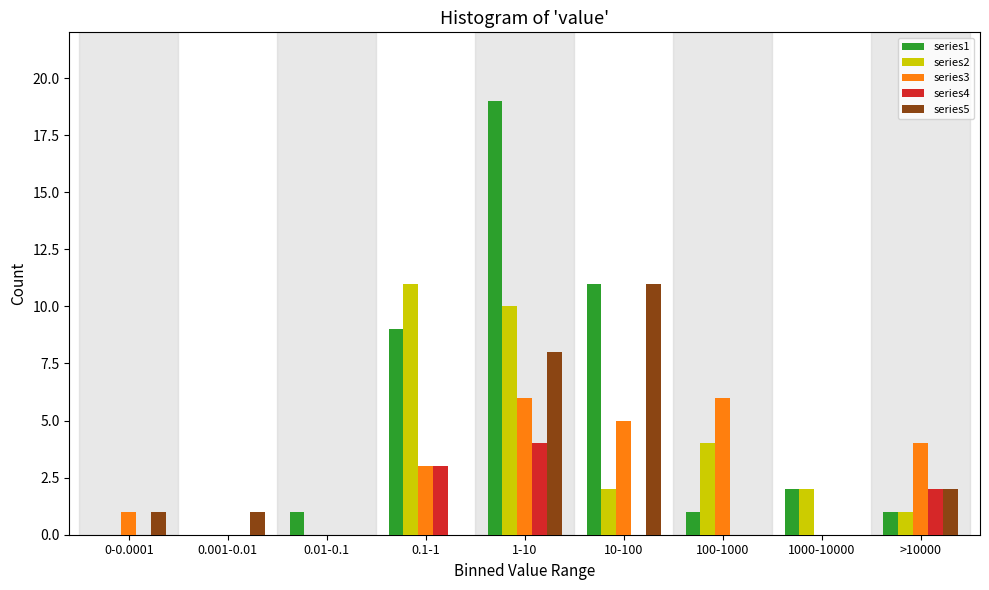

Which series has the largest total across all categories?

series1